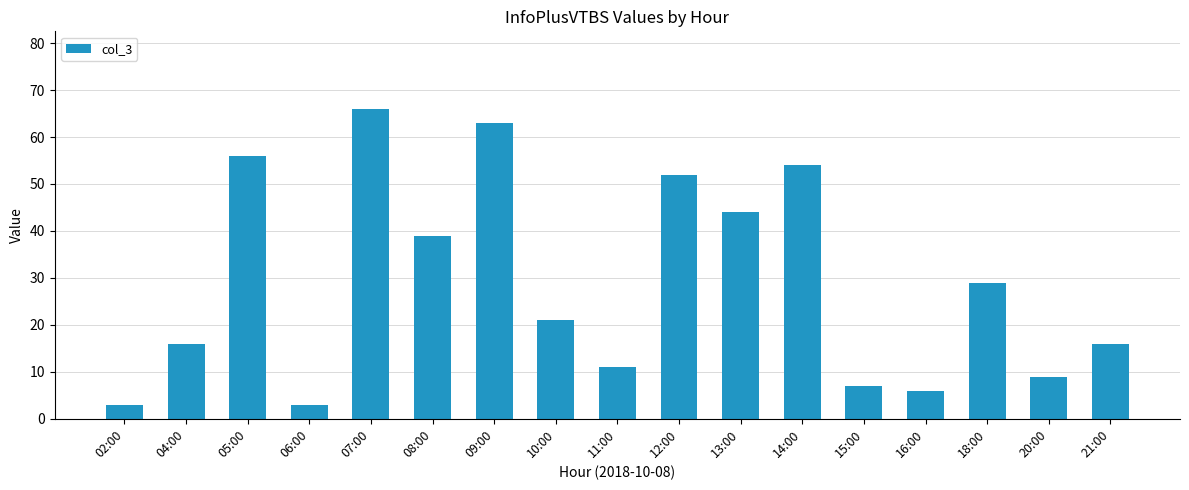

Does the chart contain stacked bars?

No